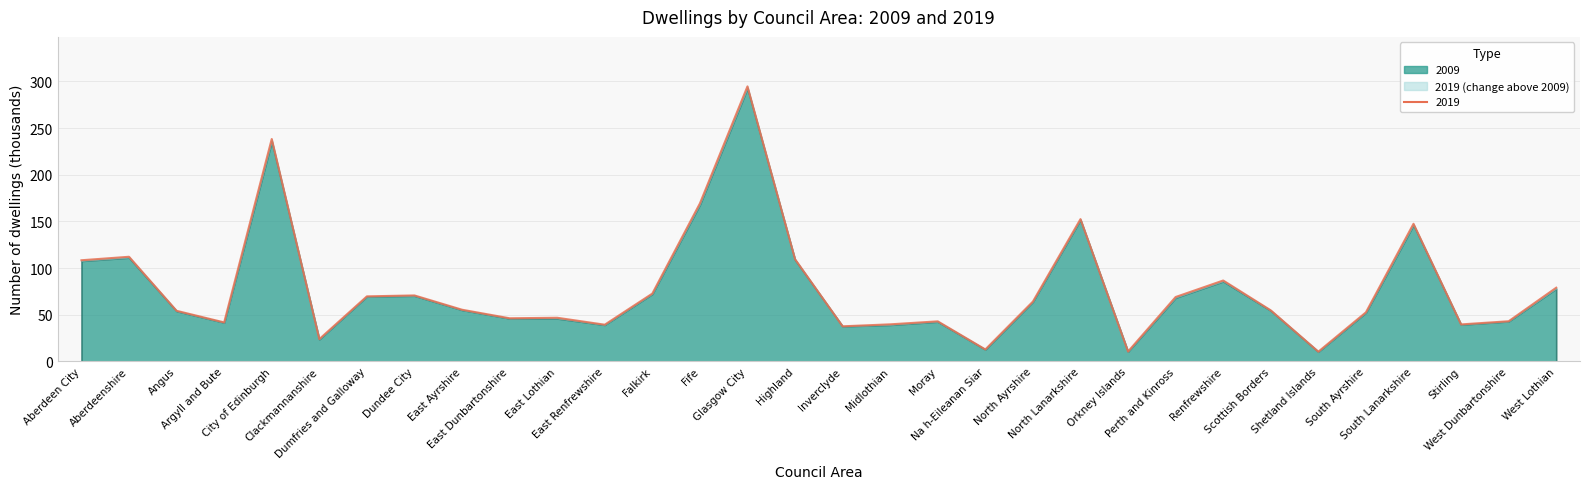

Rank the categories by value from lowest to highest.

Shetland Islands, Orkney Islands, Na h-Eileanan Siar, Clackmannanshire, Inverclyde, East Renfrewshire, Stirling, Midlothian, Argyll and Bute, Moray, West Dunbartonshire, East Dunbartonshire, East Lothian, South Ayrshire, Angus, Scottish Borders, East Ayrshire, North Ayrshire, Perth and Kinross, Dumfries and Galloway, Dundee City, Falkirk, West Lothian, Renfrewshire, Aberdeen City, Highland, Aberdeenshire, South Lanarkshire, North Lanarkshire, Fife, City of Edinburgh, Glasgow City